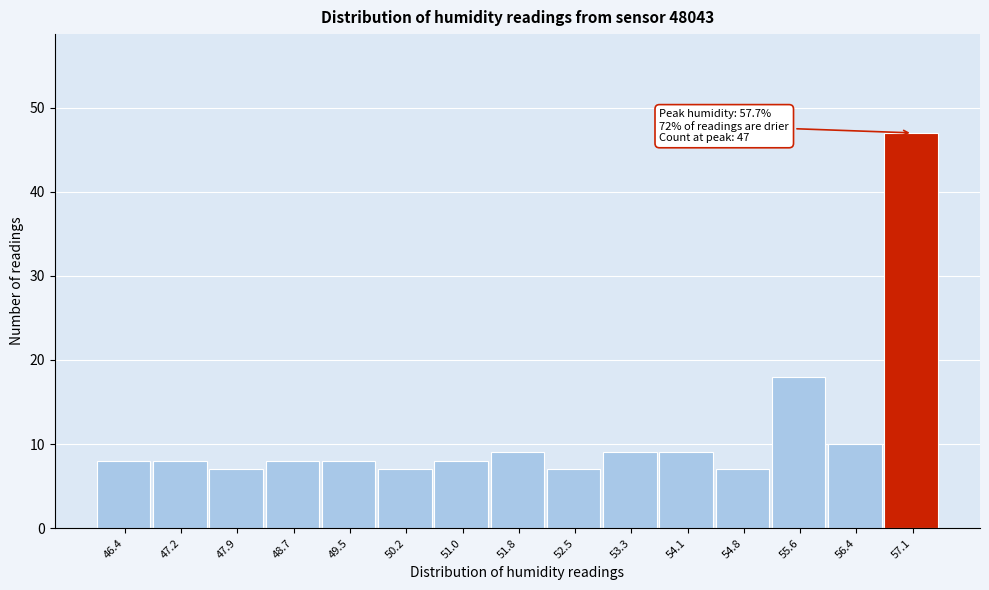

Reading right to left, transcribe all the data shown in this chart.

57.1=47	56.4=10	55.6=18	54.8=7	54.1=9	53.3=9	52.5=7	51.8=9	51.0=8	50.2=7	49.5=8	48.7=8	47.9=7	47.2=8	46.4=8